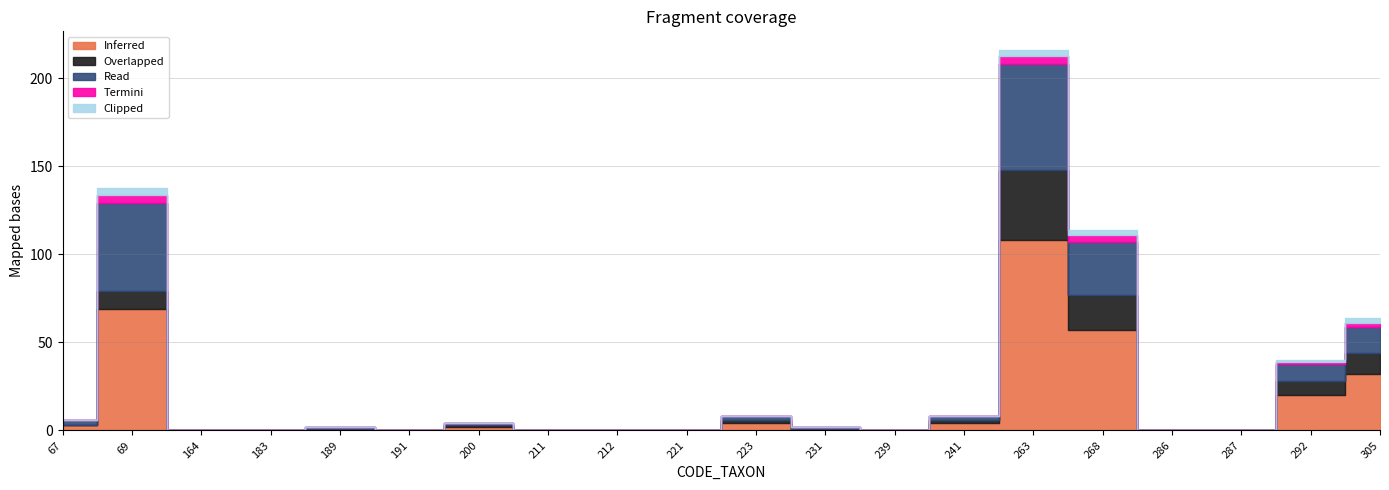

Does the chart have visible grid lines?

Yes